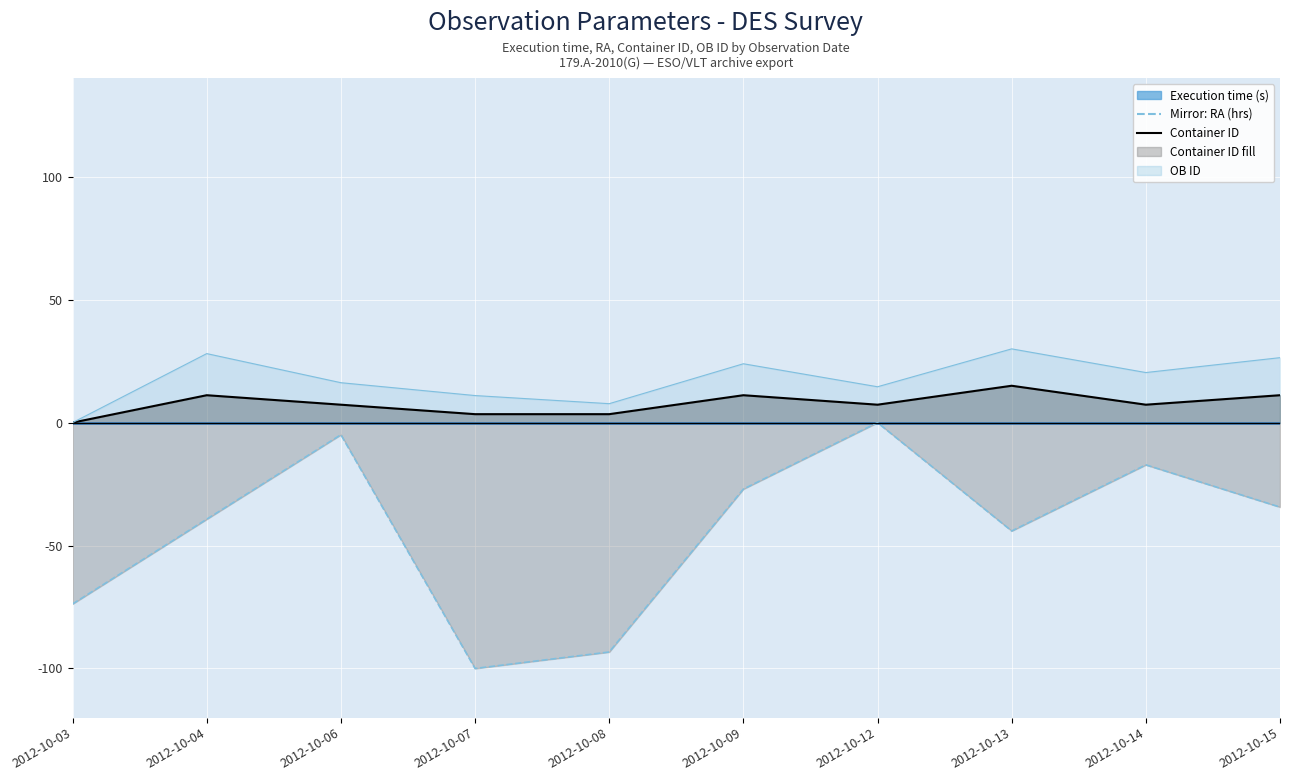

True or false: Container ID has more than 0 points higher than both neighbors.

True